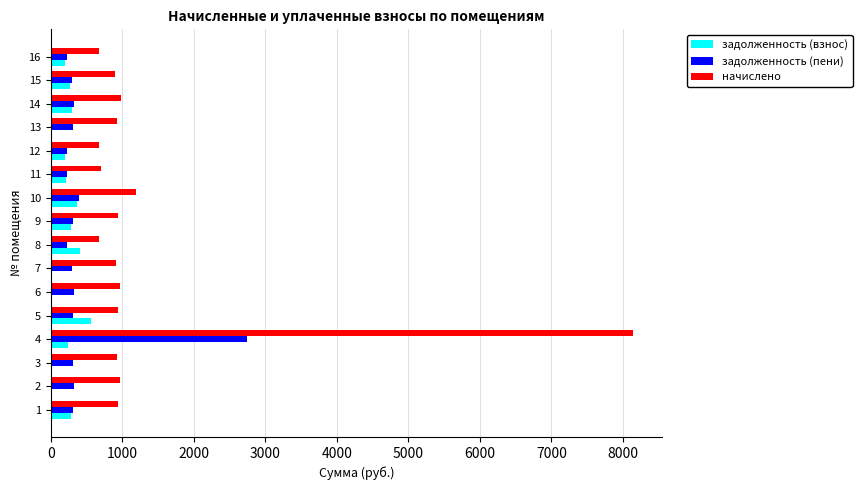

What is the maximum value shown in the chart?

8143.0